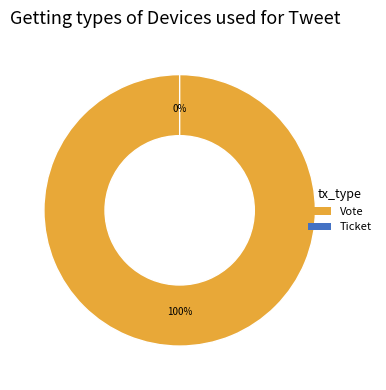

What percentage is the Vote slice, to the nearest percent?

100%